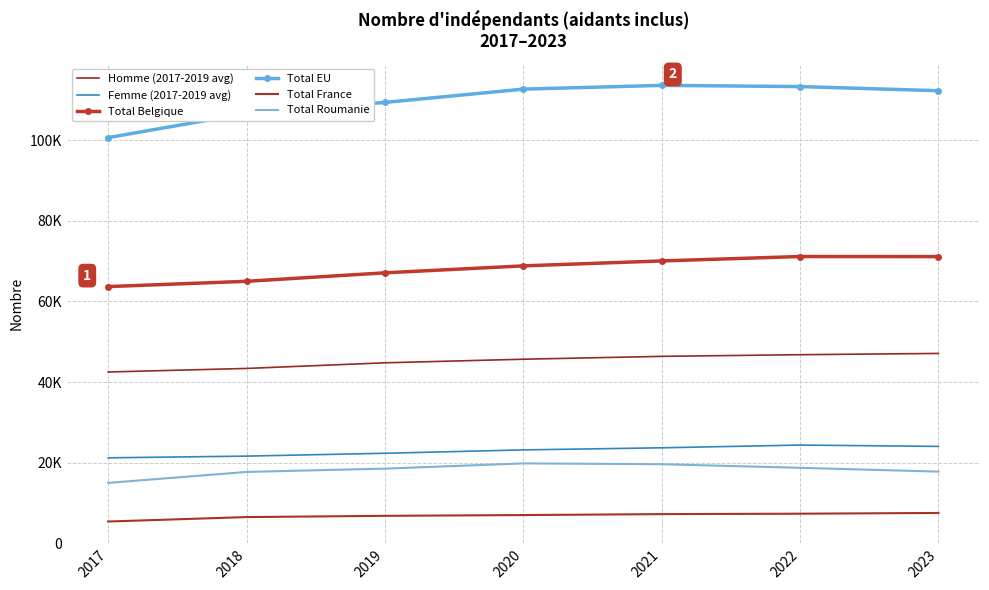

How many lines are shown in the chart?

6